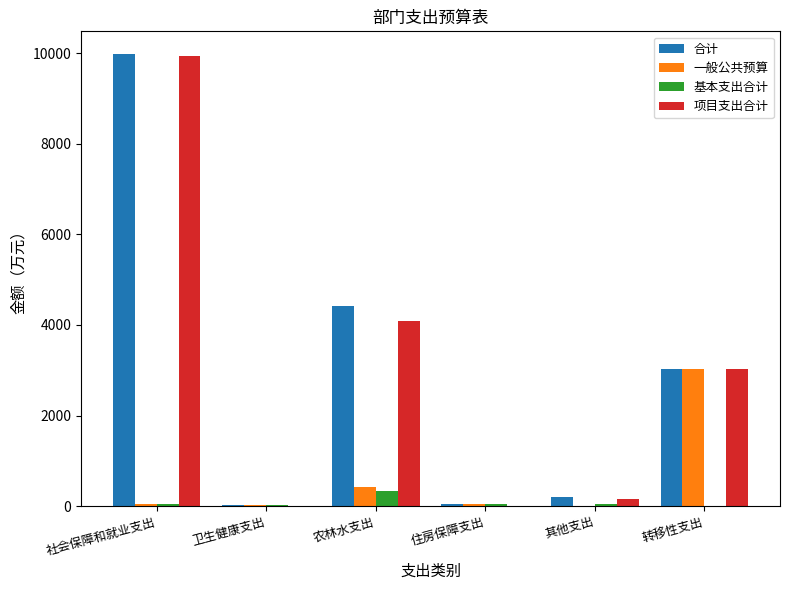

What is the maximum value for 项目支出合计?

9946.1